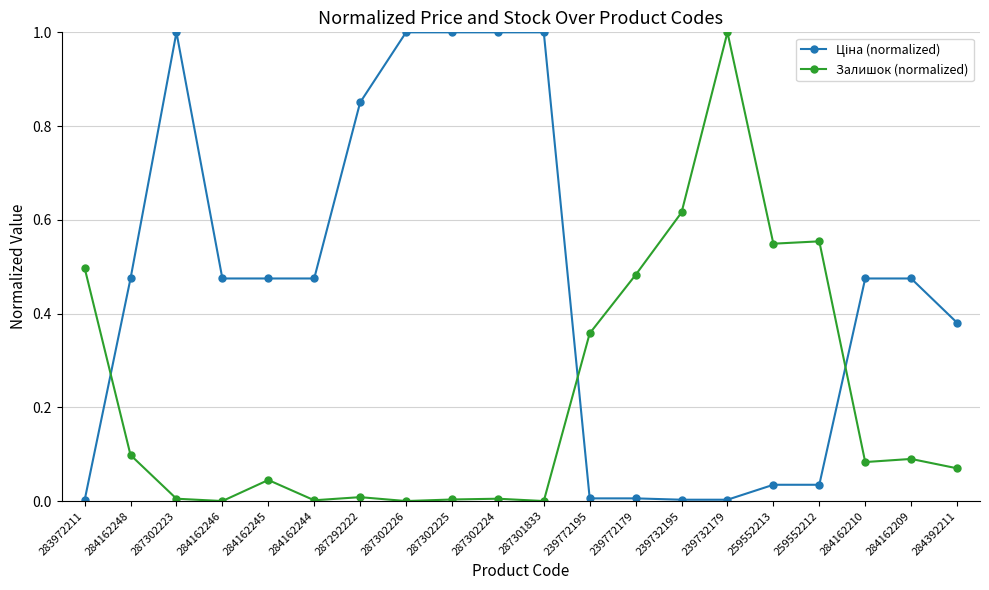

What is the maximum value shown in the chart?

1.0